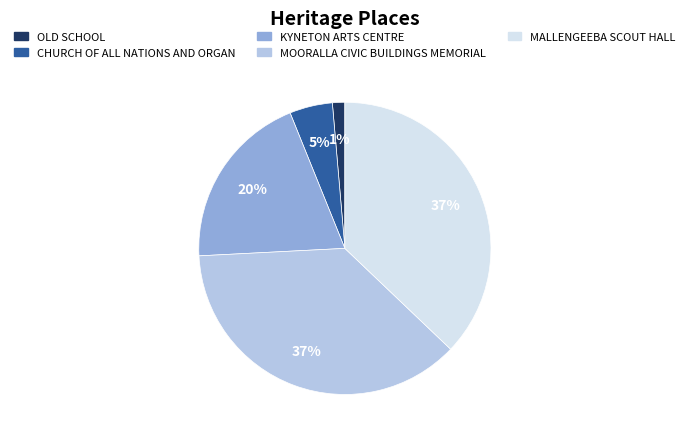

Count the number of slices in the pie.

5